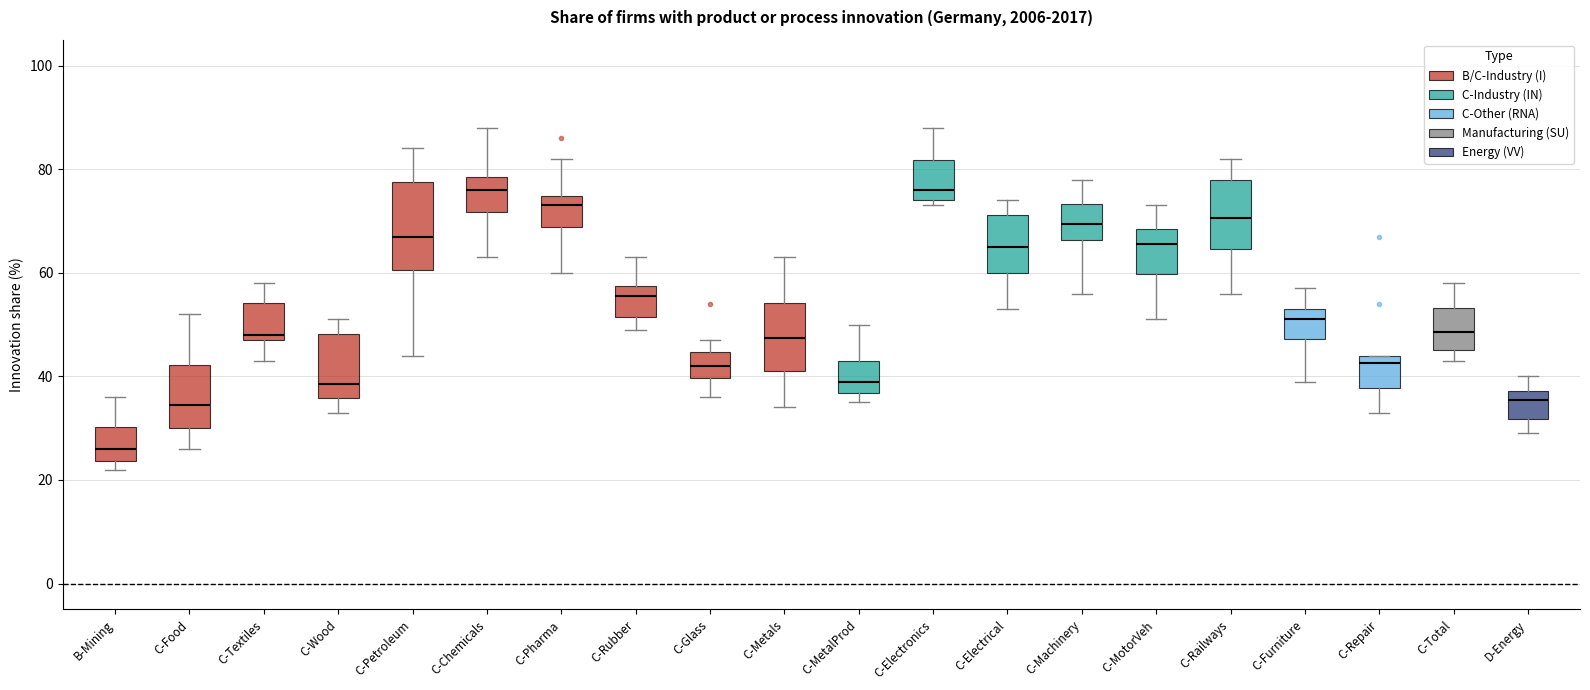

Which box is the tallest, from its lower edge to its upper edge?

C-Petroleum